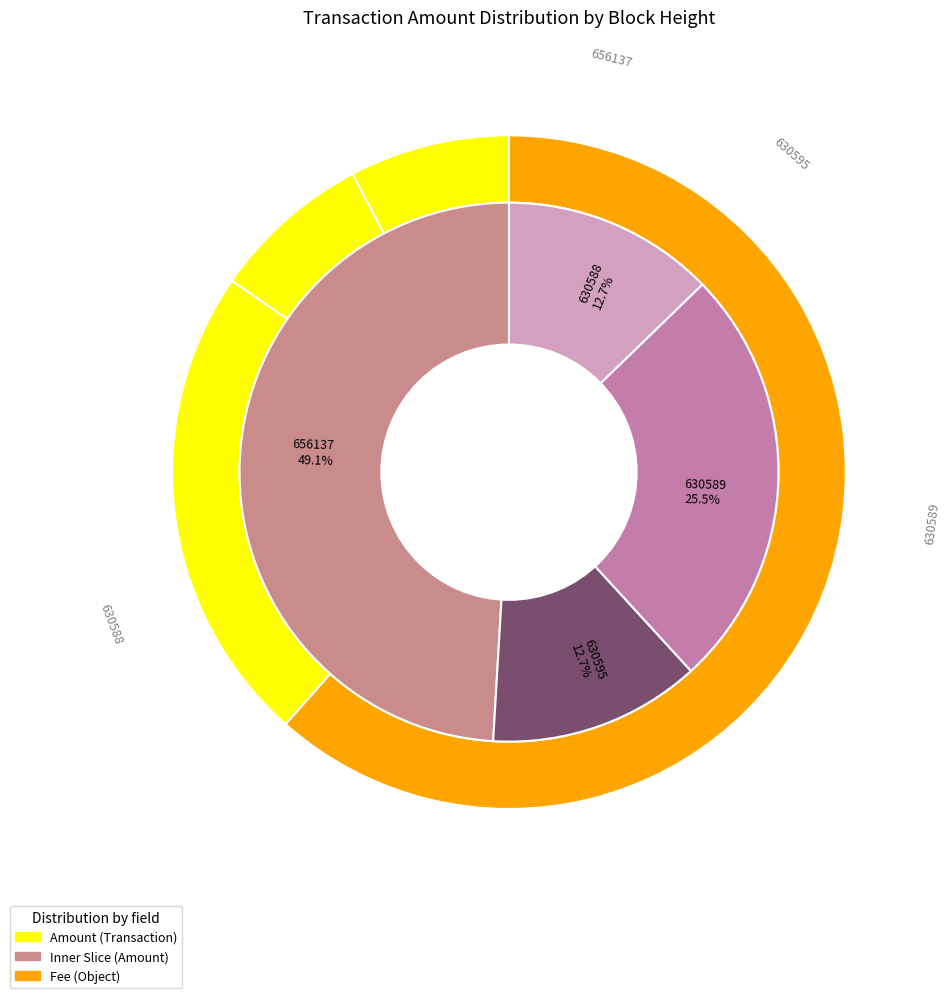

What is the total percentage of 630589 and 630595?

38.2%